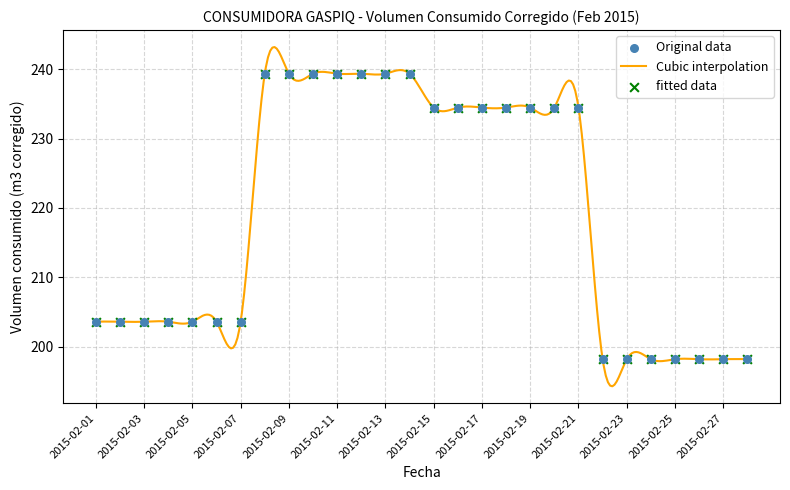

Approximately how many times larger is the value at 2015-02-26 compared to 2015-02-06?

1.0